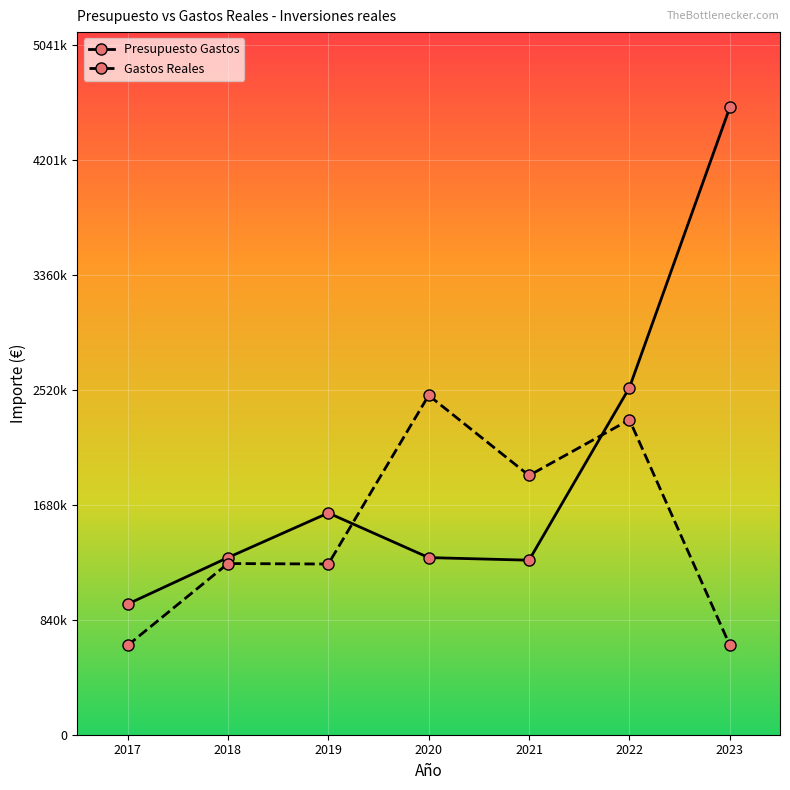

In Presupuesto Gastos, how many points are higher than both neighbors (excluding endpoints)?

1